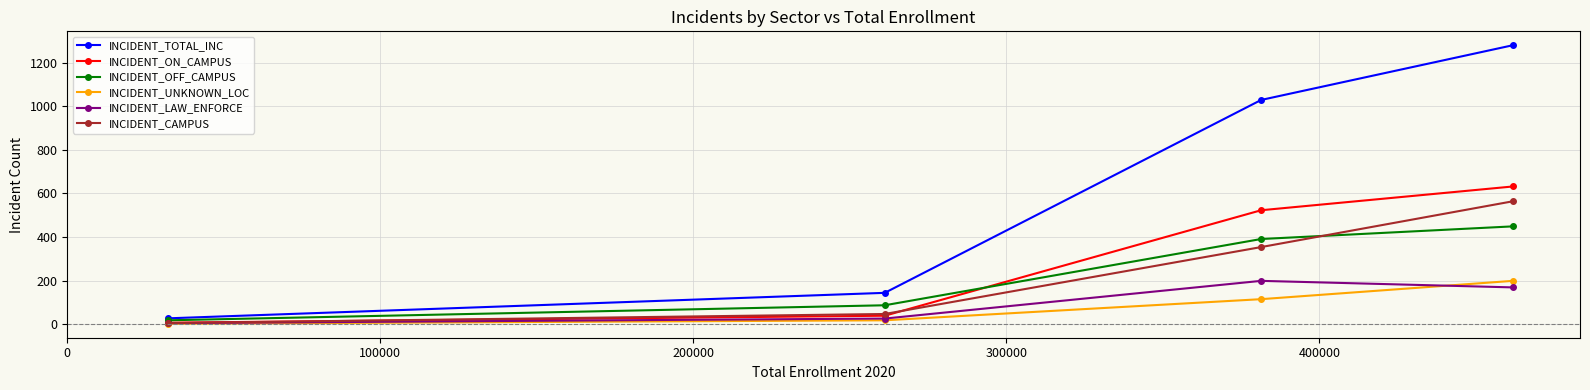

True or false: INCIDENT_OFF_CAMPUS has more than 2 interior local peaks.

False